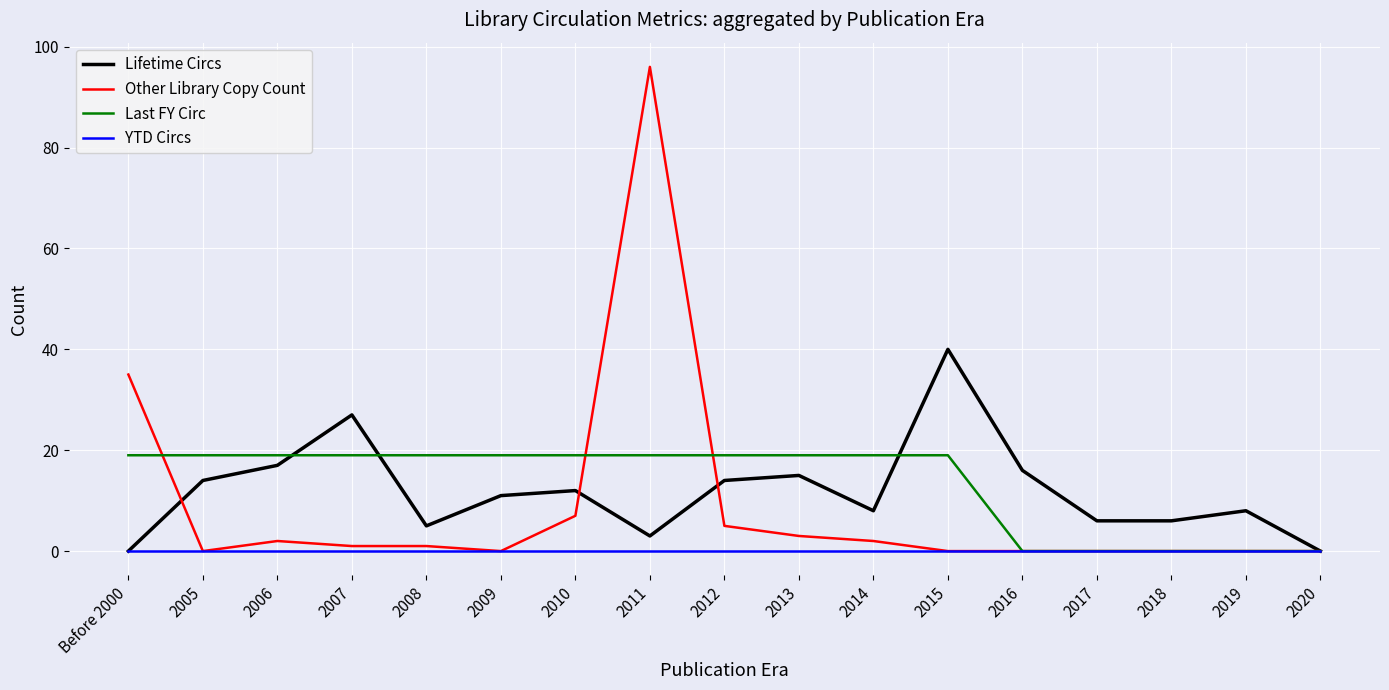

Reading left to right, list all the values displayed in this chart.

Lifetime Circs: 0	14	17	27	5	11	12	3	14	15	8	40	16	6	6	8	0
Other Library Copy Count: 35	0	2	1	1	0	7	96	5	3	2	0	0	0	0	0	0
Last FY Circ: 19	19	19	19	19	19	19	19	19	19	19	19	0	0	0	0	0
YTD Circs: 0	0	0	0	0	0	0	0	0	0	0	0	0	0	0	0	0